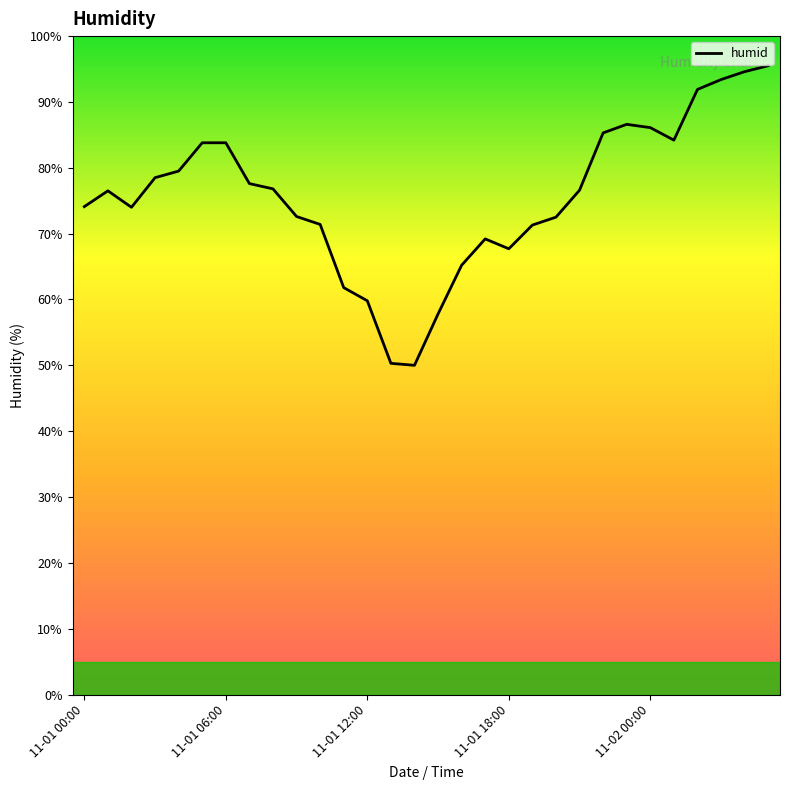

What is the difference between the maximum and minimum values?

45.5